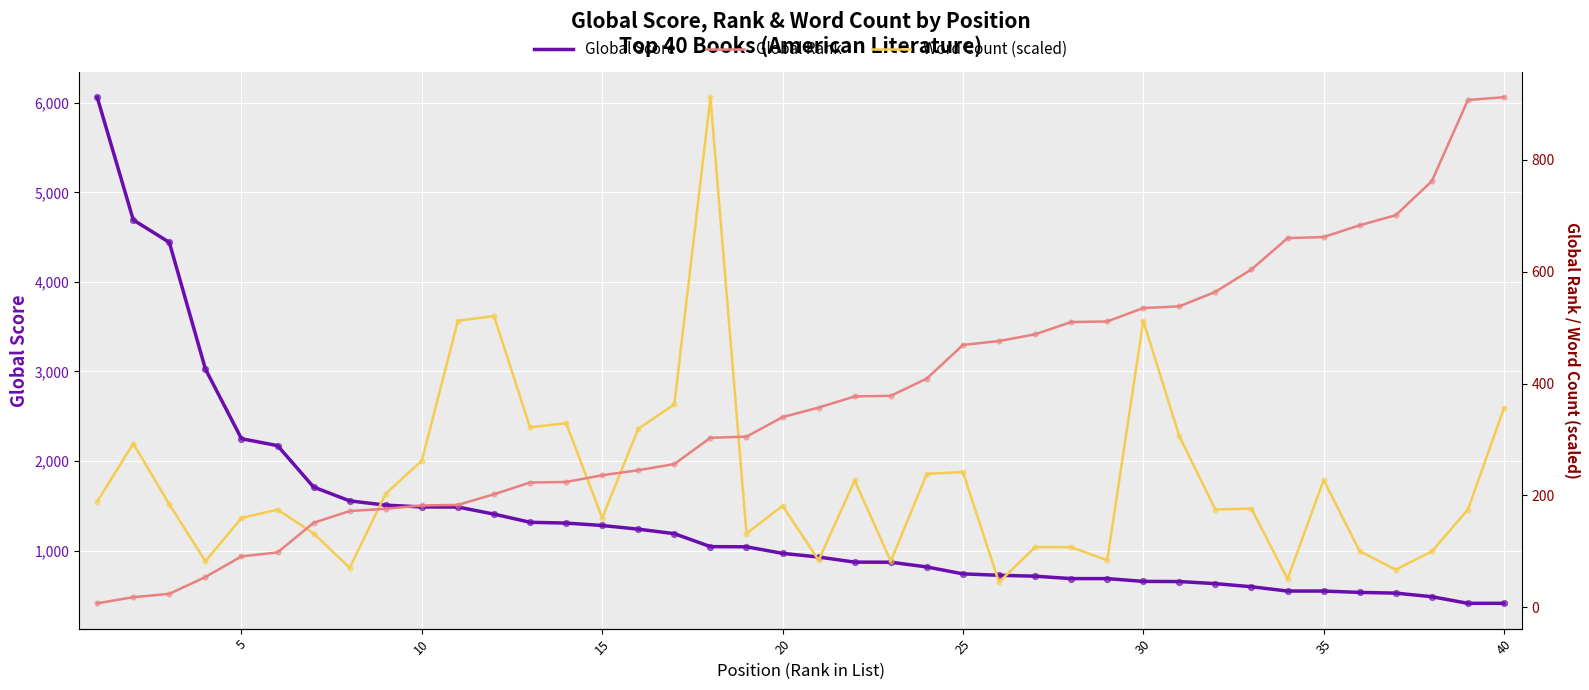

Which series contains the highest Y value?

Global Score